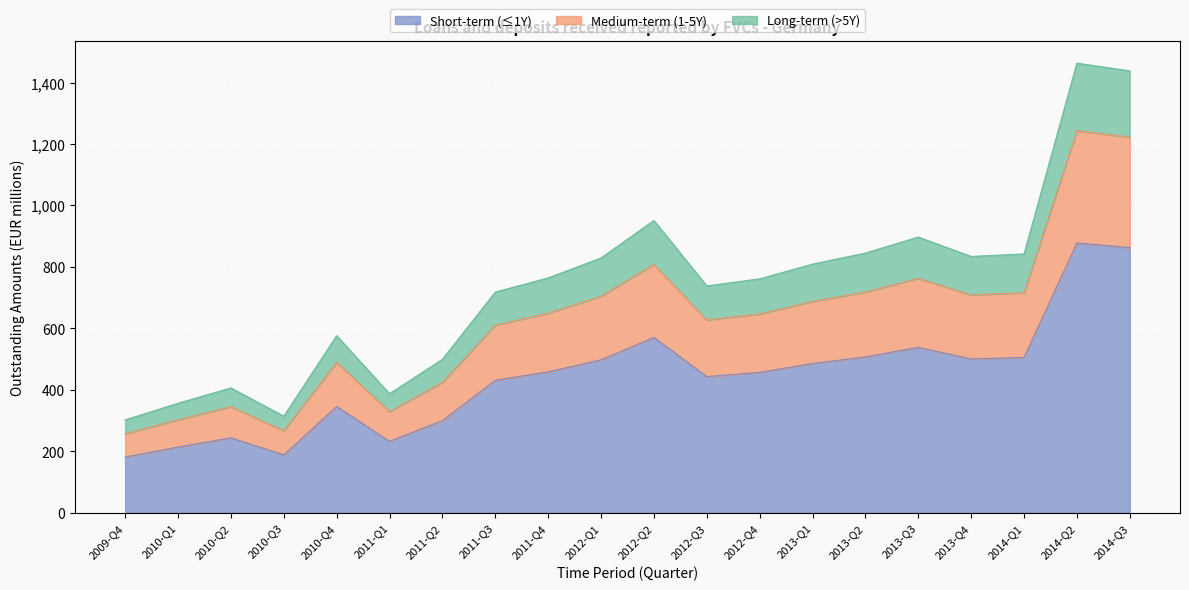

Rank the categories by value from lowest to highest.

2009-Q4, 2010-Q3, 2010-Q1, 2011-Q1, 2010-Q2, 2011-Q2, 2010-Q4, 2011-Q3, 2012-Q3, 2012-Q4, 2011-Q4, 2013-Q1, 2012-Q1, 2013-Q4, 2014-Q1, 2013-Q2, 2013-Q3, 2012-Q2, 2014-Q3, 2014-Q2